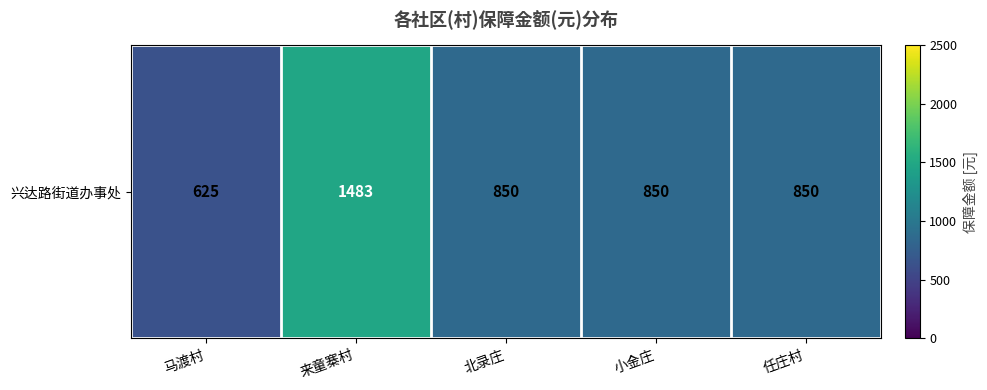

The value at 马渡村 is 957. True or false?

False